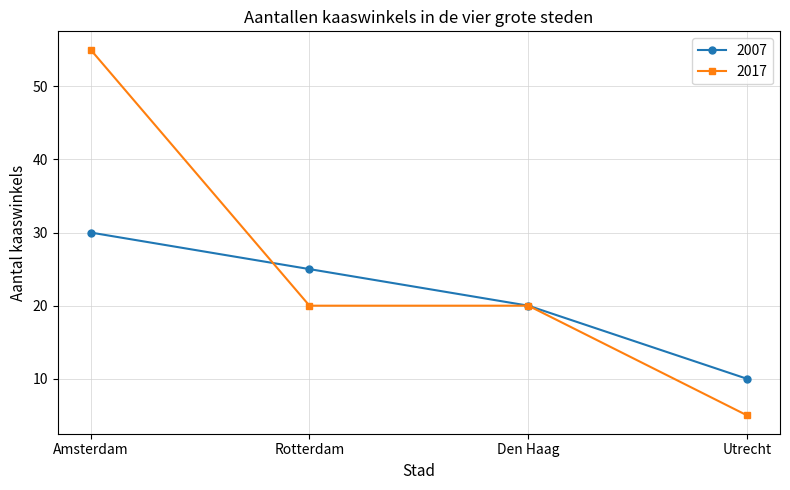

Which series has the largest total across all categories?

2017